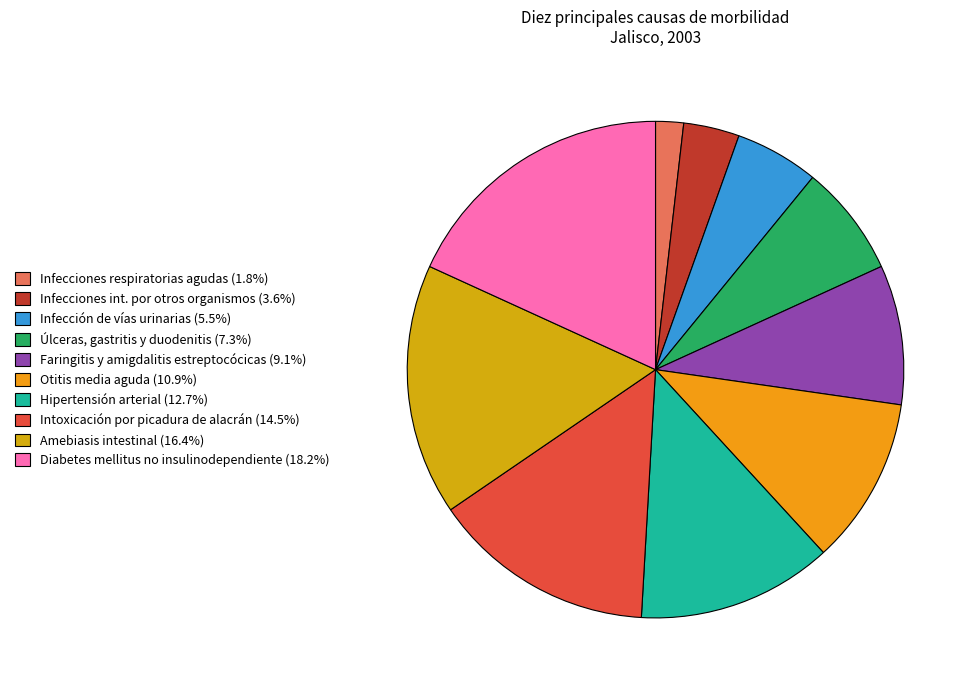

What percentage is the Úlceras, gastritis y duodenitis slice, to the nearest percent?

7%